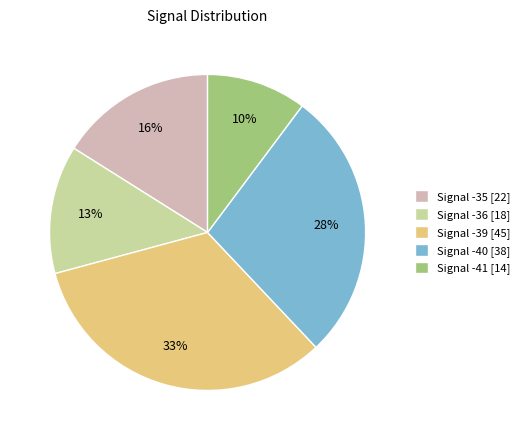

What percentage is the Signal -39 [45] slice, to the nearest percent?

33%